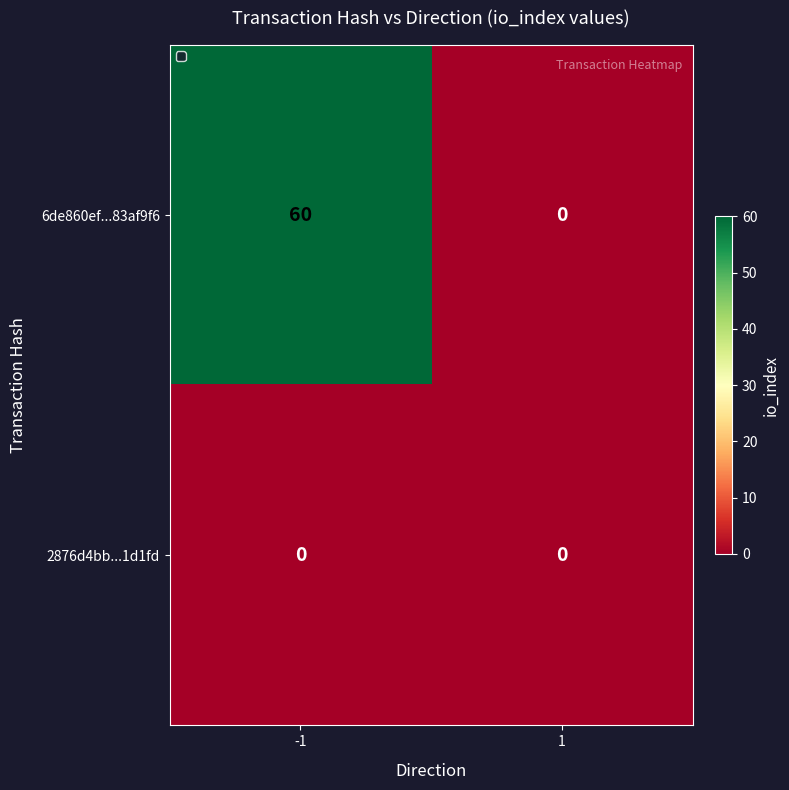

What is the sum of all 6de860ef...83af9f6 values?

60